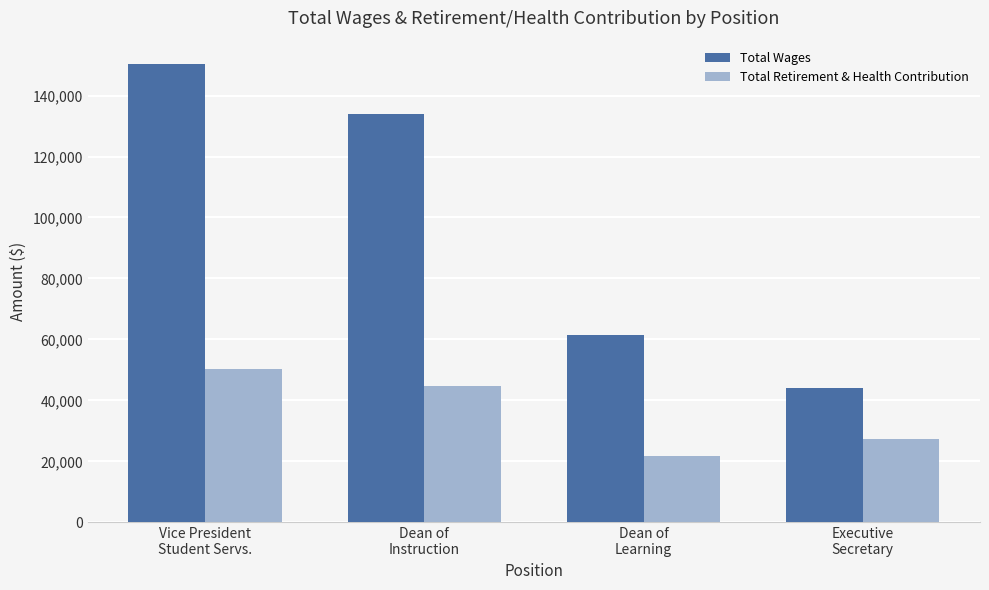

What are all the series names shown in the legend?

Total Wages, Total Retirement & Health Contribution